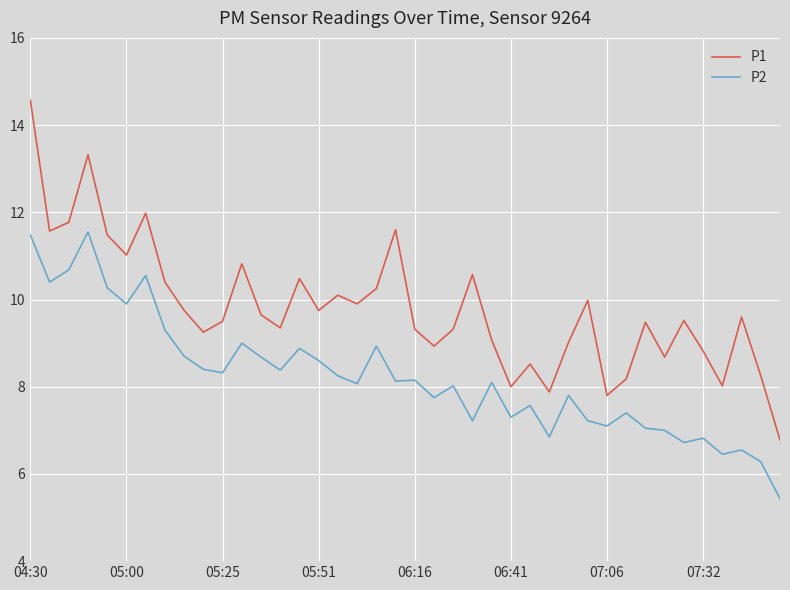

Which series has the largest total across all categories?

P1